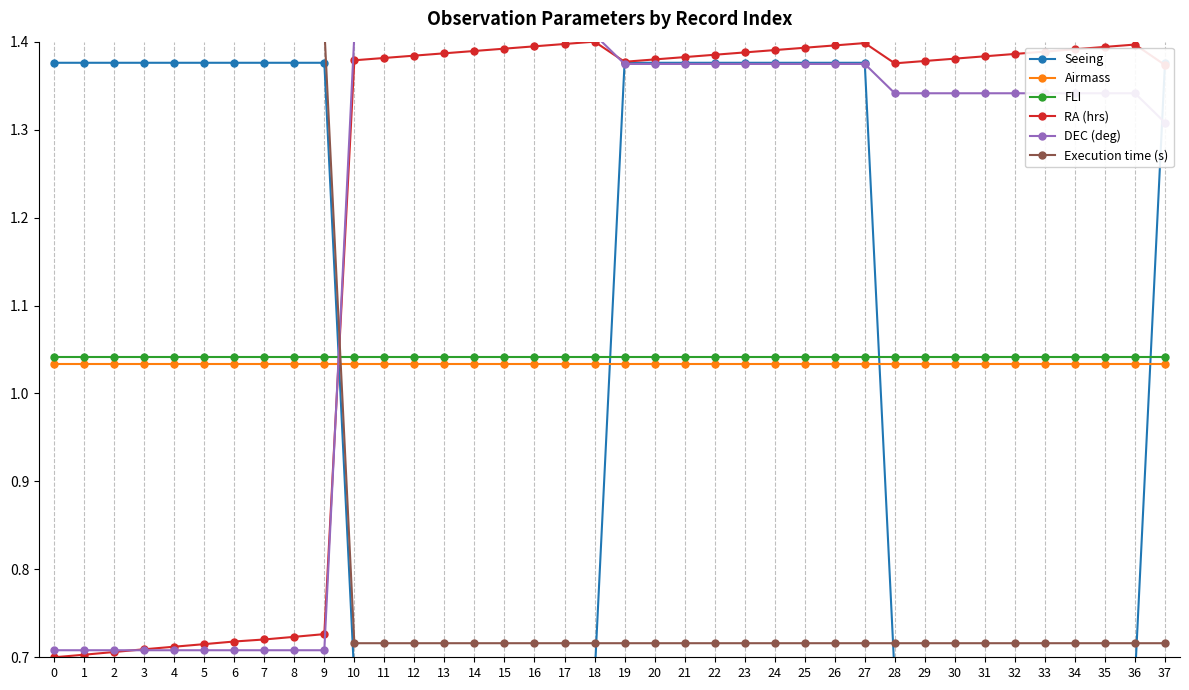

Where do RA (hrs) and FLI first cross each other?

9 and 10